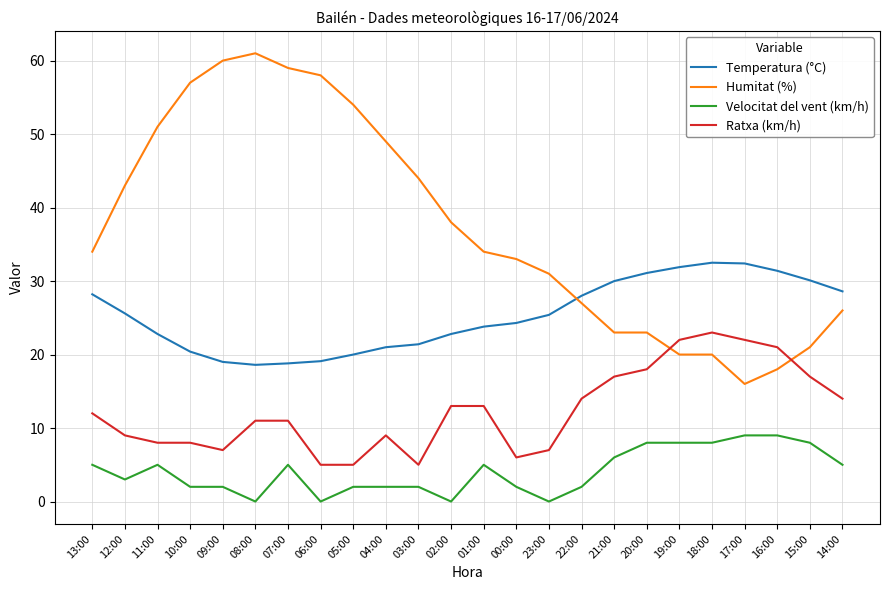

List the series in order of their peak value, highest first.

Humitat (%), Temperatura (°C), Ratxa (km/h), Velocitat del vent (km/h)